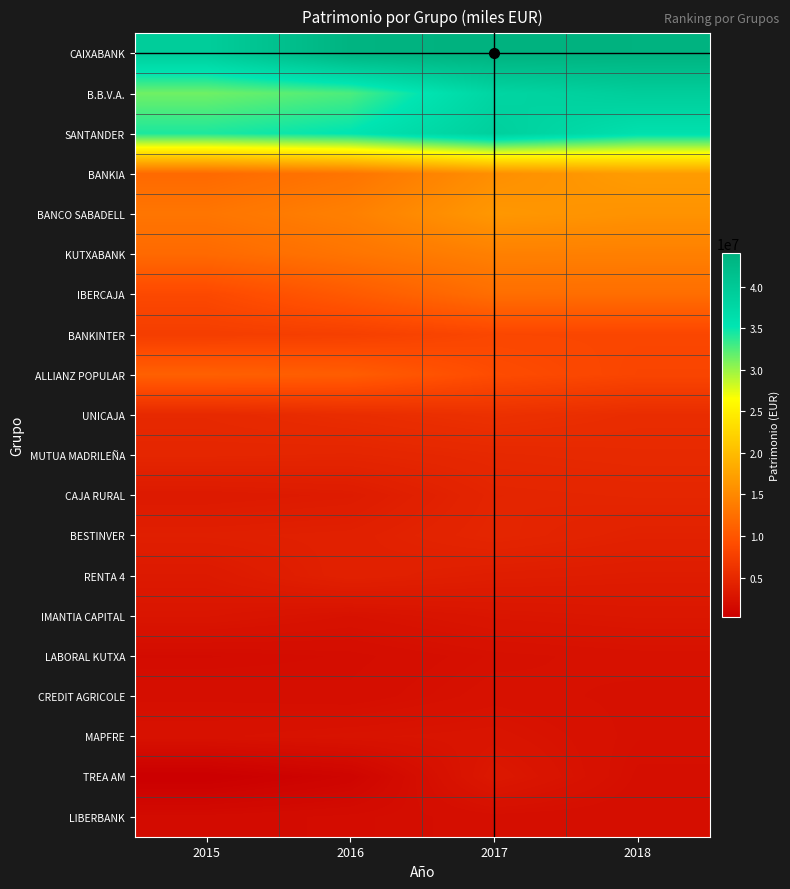

Reading left to right, list all the values displayed in this chart.

CAIXABANK: 2015=39244151	2016=43584421	2017=43996444	2018=43817795
B.B.V.A.: 2015=31413748	2016=32607377	2017=37907756	2018=39182963
SANTANDER: 2015=34269926	2016=35336646	2017=38842777	2018=36026410
BANKIA: 2015=11963598	2016=13015717	2017=15578737	2018=16857413
BANCO SABADELL: 2015=13088167	2016=14122075	2017=16422958	2018=15930475
KUTXABANK: 2015=11945533	2016=12990102	2017=14150612	2018=14086301
IBERCAJA: 2015=8640706	2016=10402932	2017=12366538	2018=12325067
BANKINTER: 2015=7417439	2016=7619966	2017=8417925	2018=8372517
ALLIANZ POPULAR: 2015=11016328	2016=10710540	2017=8986655	2018=8224787
UNICAJA: 2015=5031029	2016=5463875	2017=5938069	2018=5455755
MUTUA MADRILEÑA: 2015=4723390	2016=4624897	2017=4958051	2018=5124629
CAJA RURAL: 2015=3324299	2016=3517172	2017=4567880	2018=4694381
BESTINVER: 2015=3930145	2016=4047007	2017=4657469	2018=4205521
RENTA 4: 2015=3273065	2016=4141225	2017=3734739	2018=3580400
IMANTIA CAPITAL: 2015=2816568	2016=2432416	2017=2824692	2018=2988790
LABORAL KUTXA: 2015=1744222	2016=1868125	2017=2210473	2018=2357891
CREDIT AGRICOLE: 2015=2055942	2016=1974179	2017=2364361	2018=2218116
MAPFRE: 2015=2403460	2016=2583029	2017=2698631	2018=2201376
TREA AM: 2015=310910	2016=944192	2017=3111408	2018=2057318
LIBERBANK: 2015=1651094	2016=1809524	2017=2023938	2018=1958214